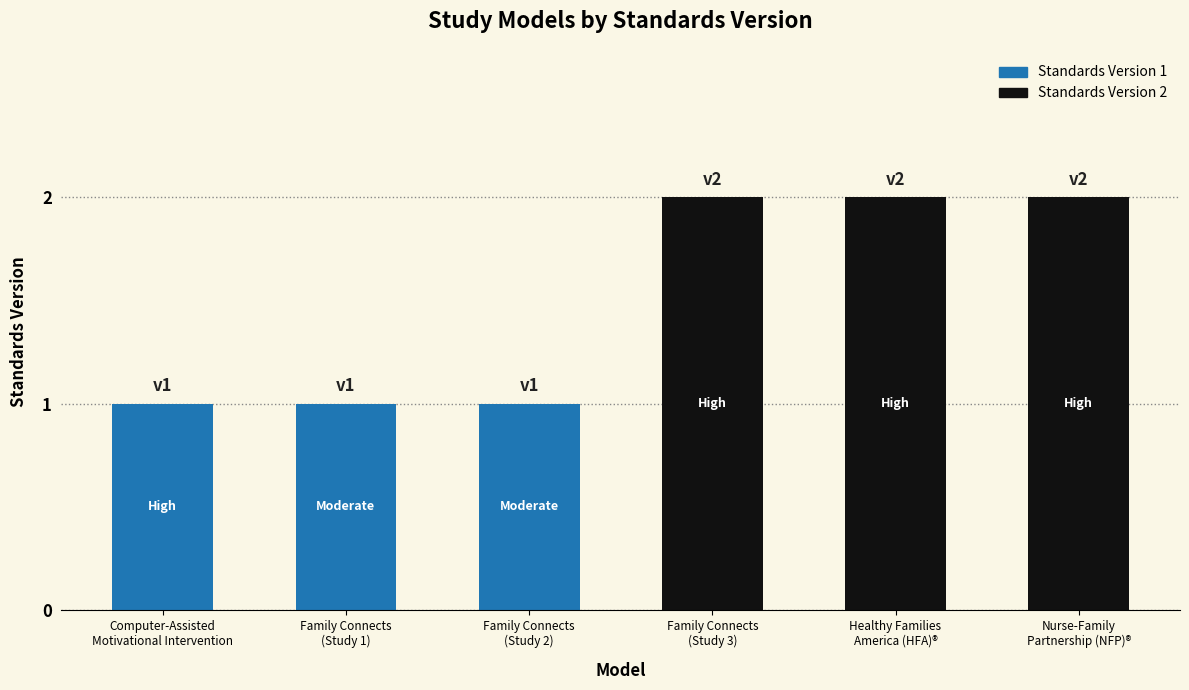

Where is the data nearest to the value 1?

Computer-Assisted
Motivational Intervention